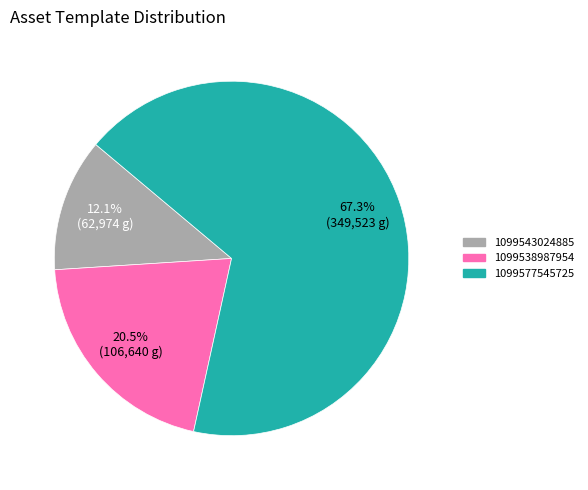

Count the number of slices in the pie.

3